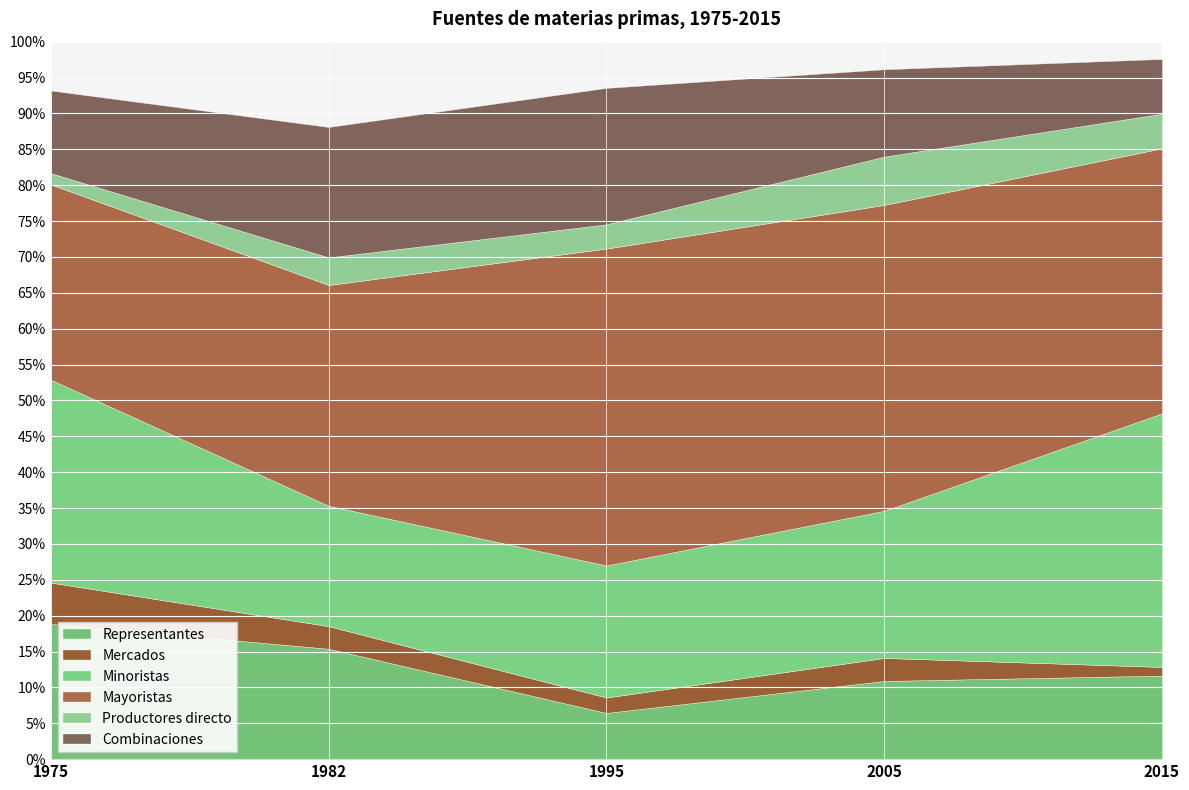

What is the average value of the Mayoristas series?

36.3